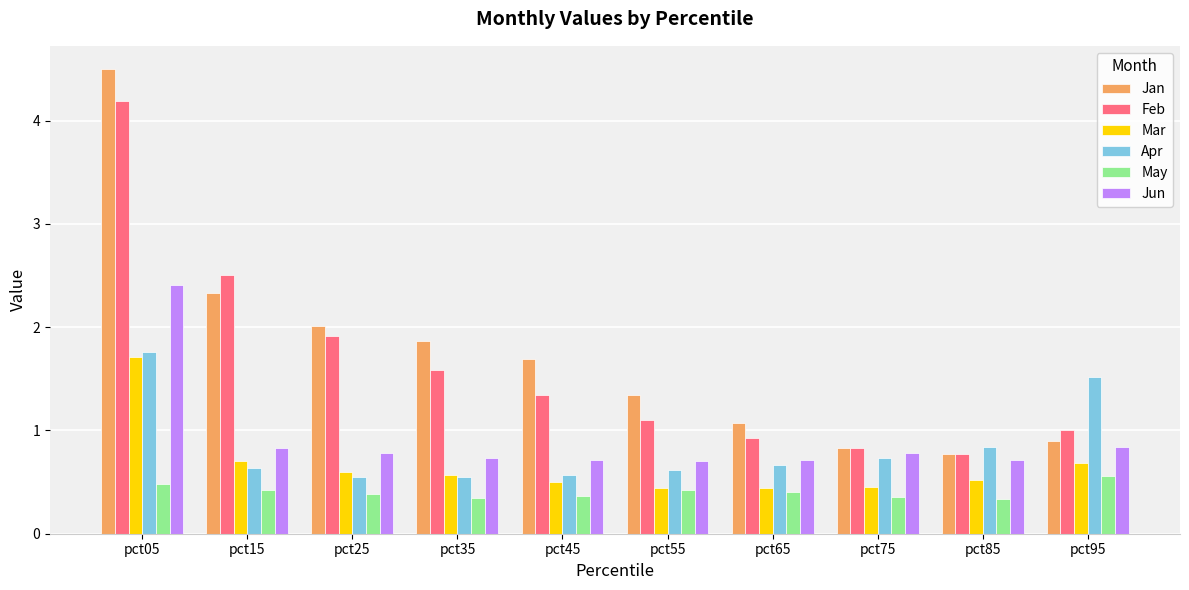

What is the sum of the Apr values at pct75 and pct55?

1.3